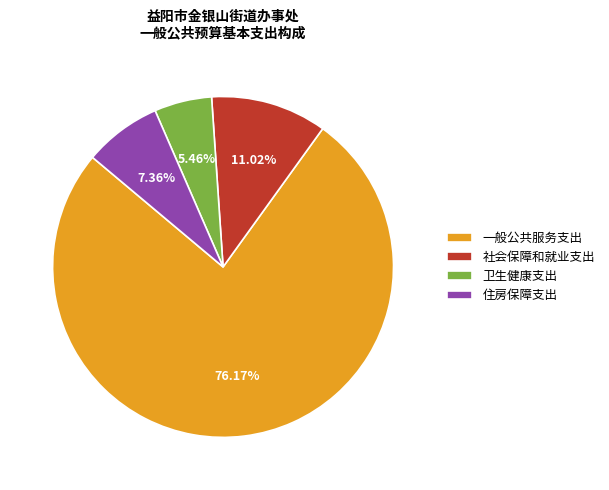

What is the majority slice?

一般公共服务支出